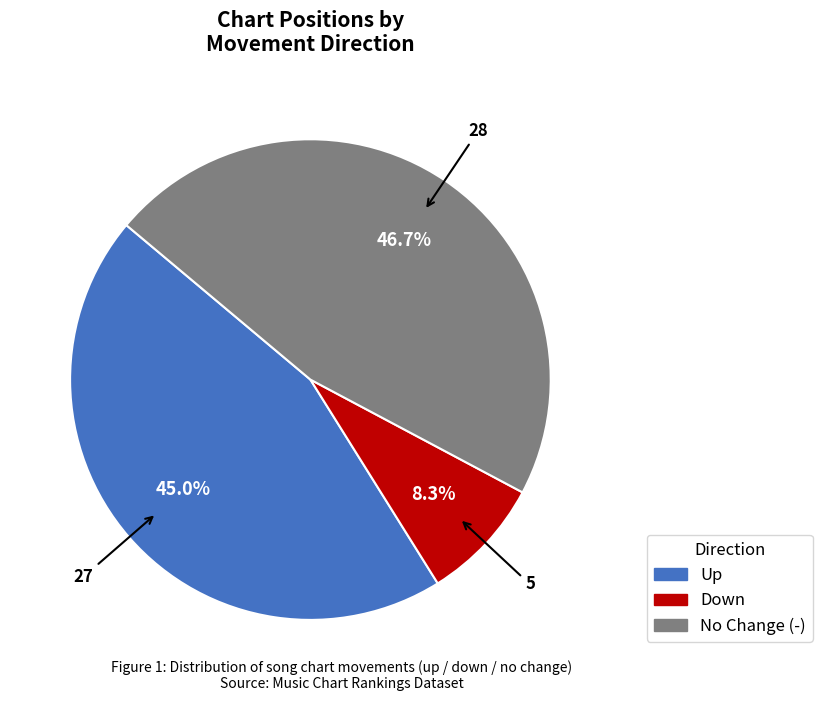

Does any single category account for the majority?

No